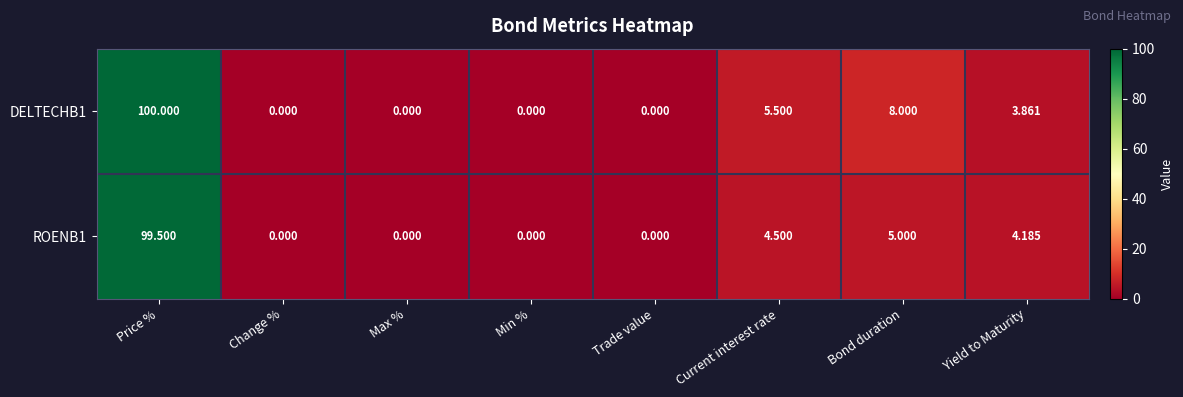

Which category has the highest value across all series?

Price %